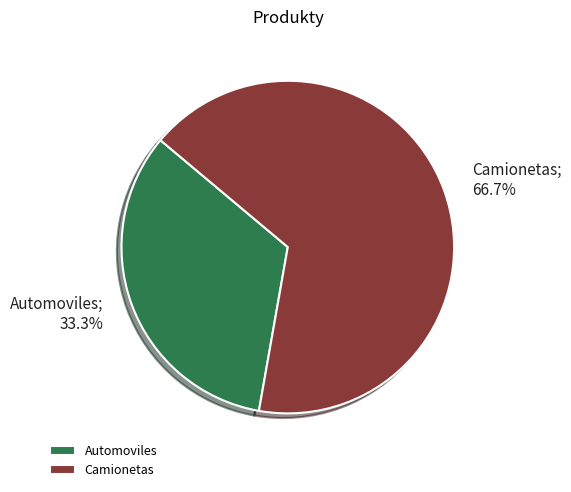

To the nearest percent, what percentage of the pie is Automoviles?

33%